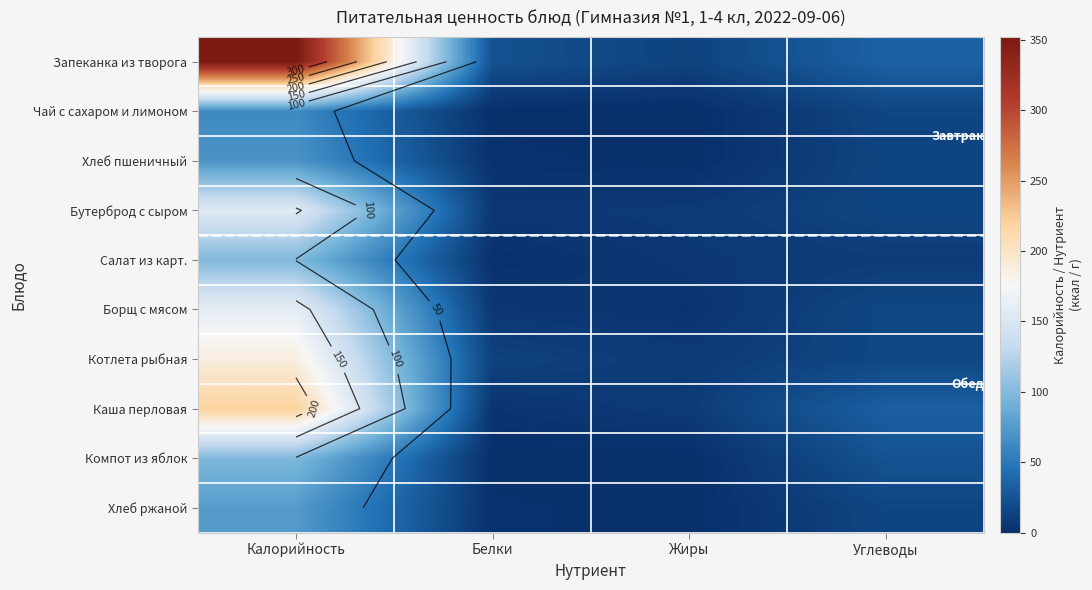

What is the greatest value displayed?

352.0